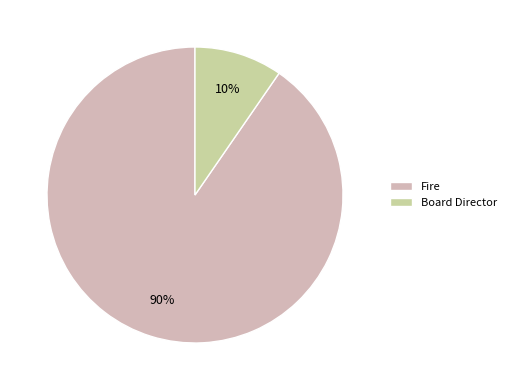

Rank the categories by value from highest to lowest.

Fire, Board Director